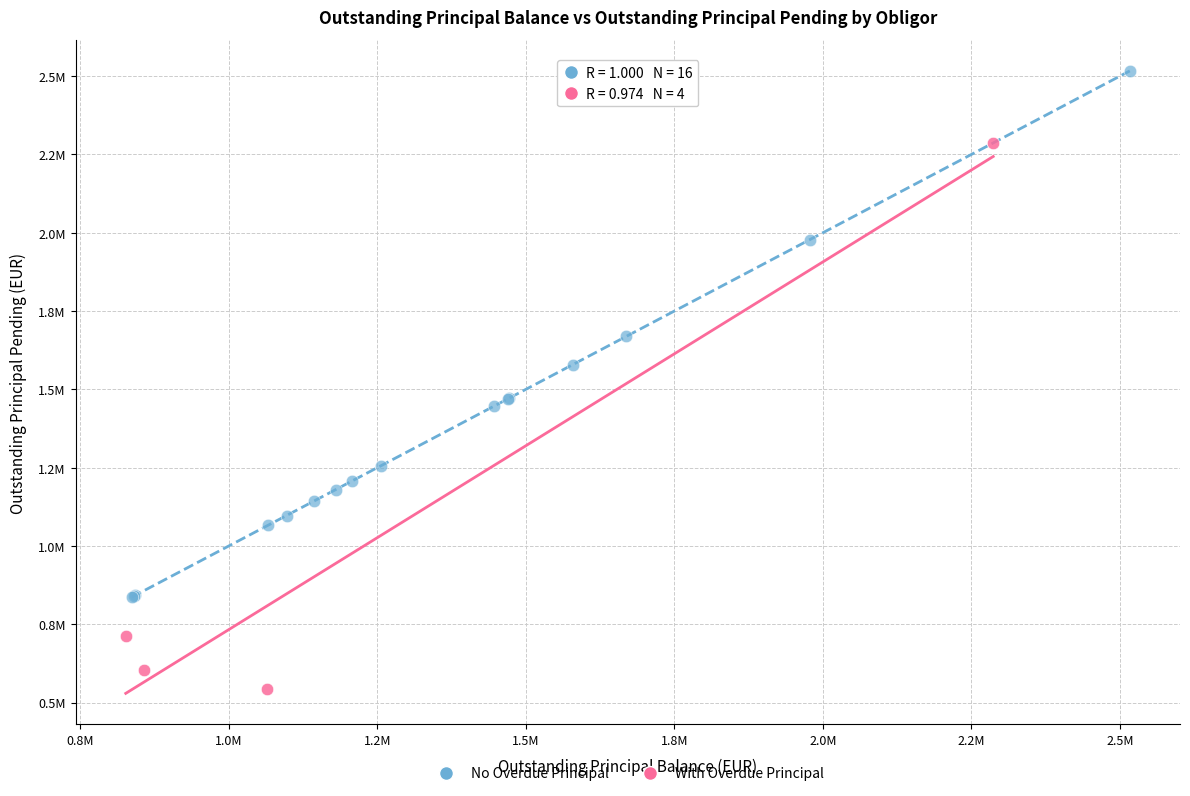

Which series contains the lowest Y value?

With Overdue Principal